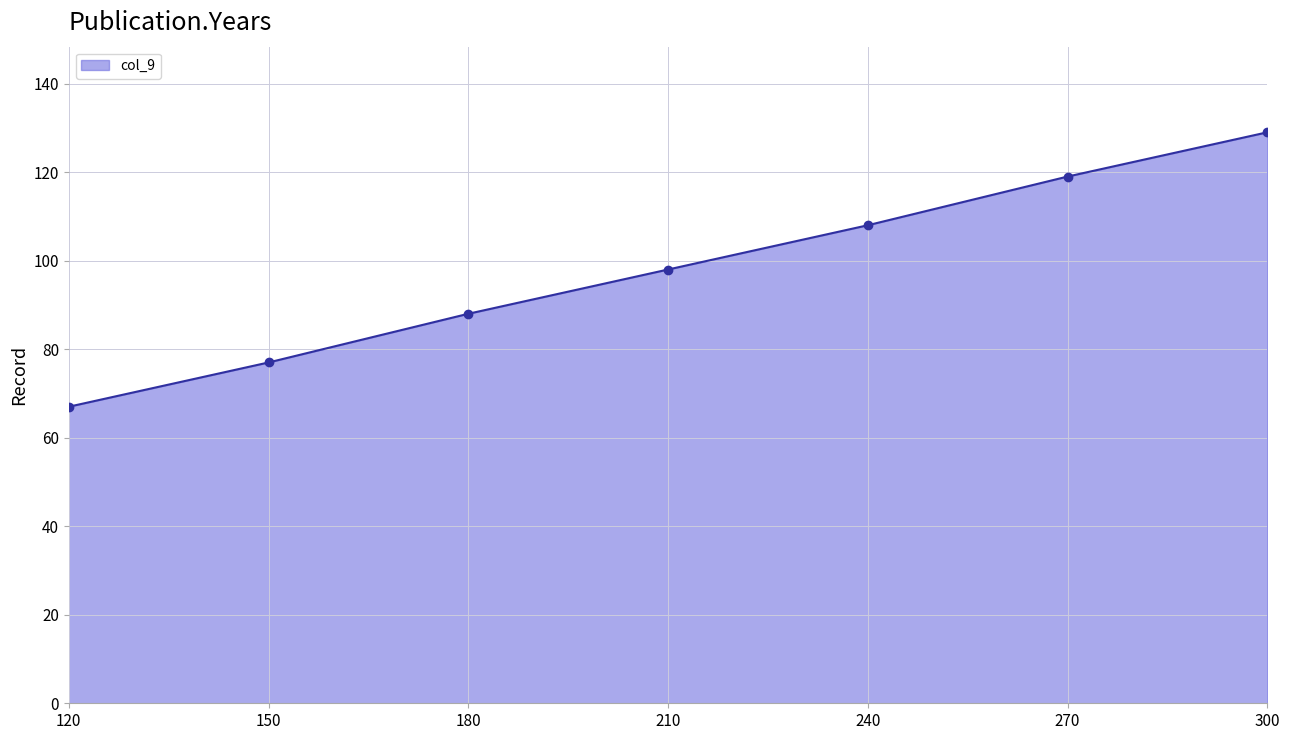

What is the value of the 6th point from the left?

119